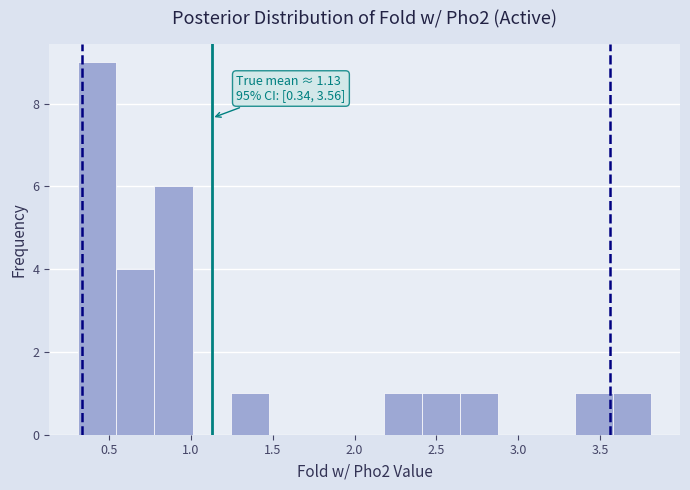

Over which range of the x-axis is the bar tallest?

0.30 to 0.55